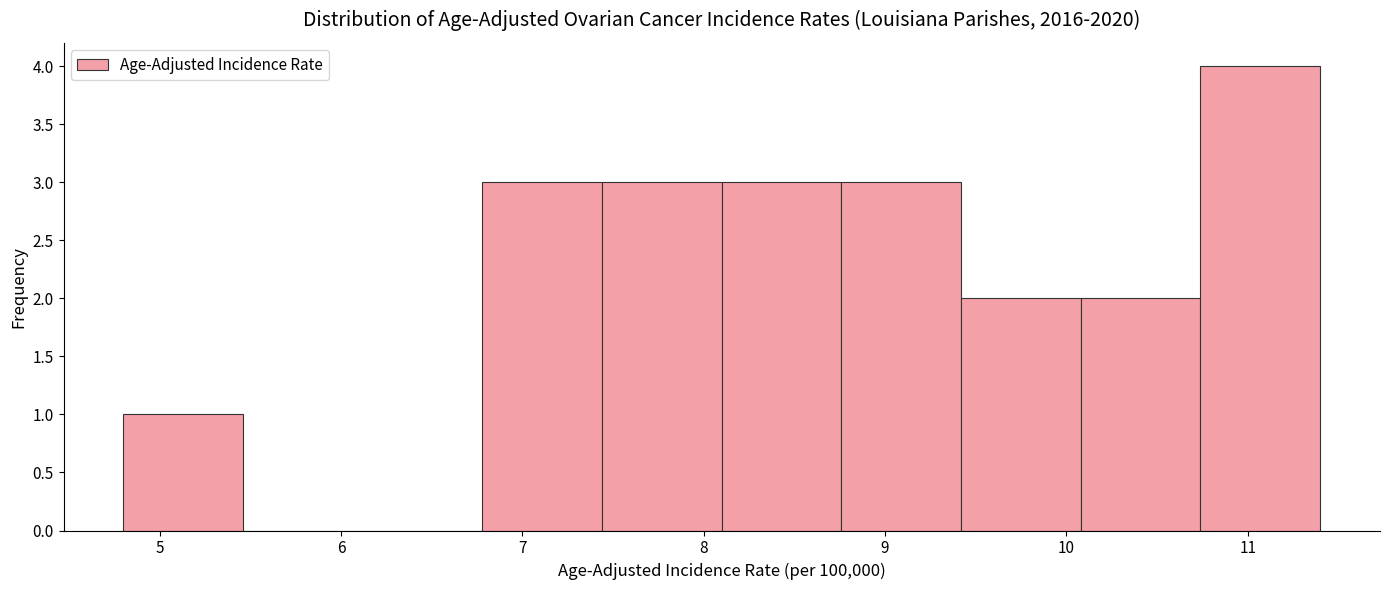

Reading left to right, transcribe this chart: for each bar, give the range it covers on the x-axis and its height. Neither the bar edges nor the heights are printed on the chart, so give them approximately, as read against the axes.

4.80 to 5.46: 1
5.46 to 6.12: 0
6.12 to 6.78: 0
6.78 to 7.44: 3
7.44 to 8.10: 3
8.10 to 8.76: 3
8.76 to 9.42: 3
9.42 to 10.08: 2
10.08 to 10.74: 2
10.74 to 11.40: 4